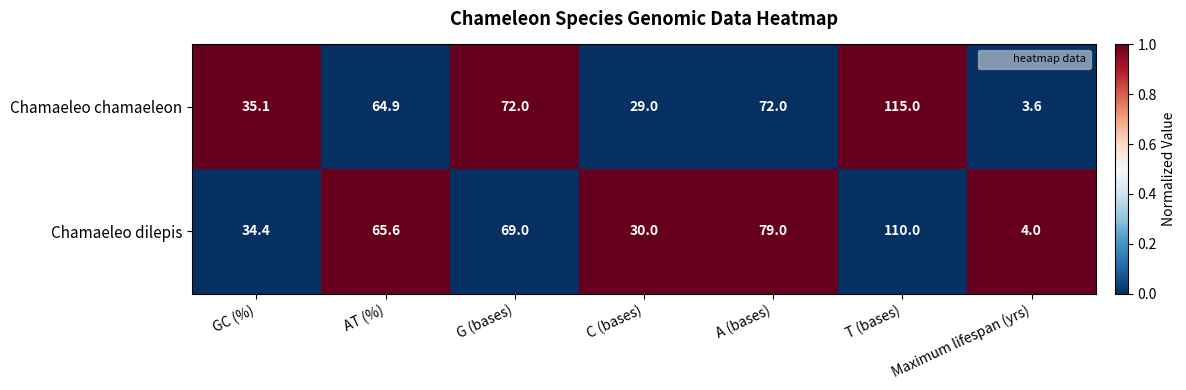

At which label does Chamaeleo dilepis first exceed 65?

AT (%)